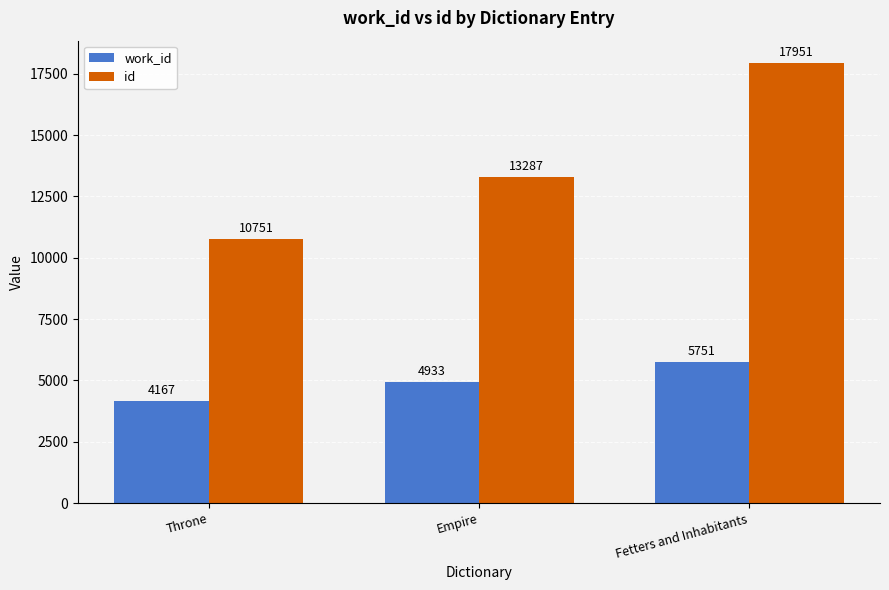

Reading left to right, transcribe all the data shown in this chart.

work_id: 4167	4933	5751
id: 10751	13287	17951